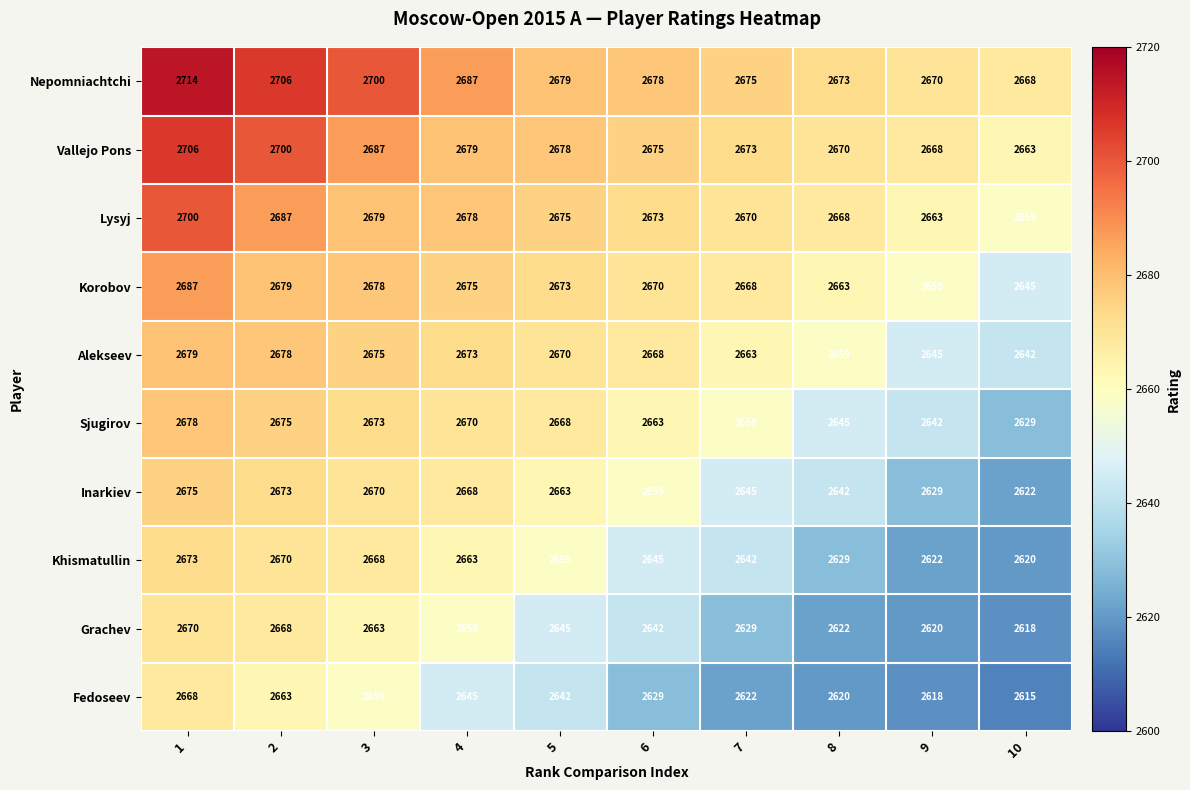

What is the difference between the maximum and minimum values in the Sjugirov series?

49